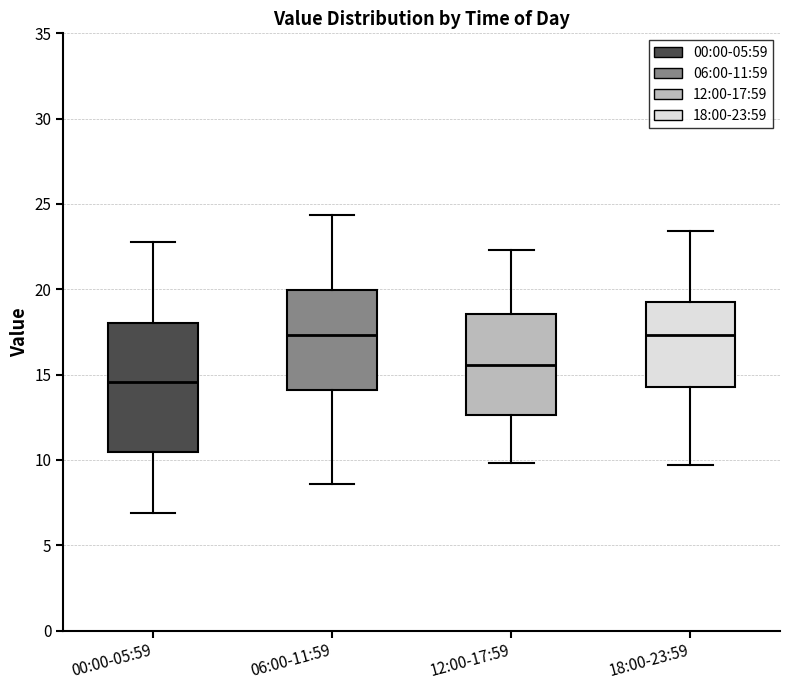

Comparing the boxes themselves (not the whiskers), which one is the tallest?

00:00-05:59